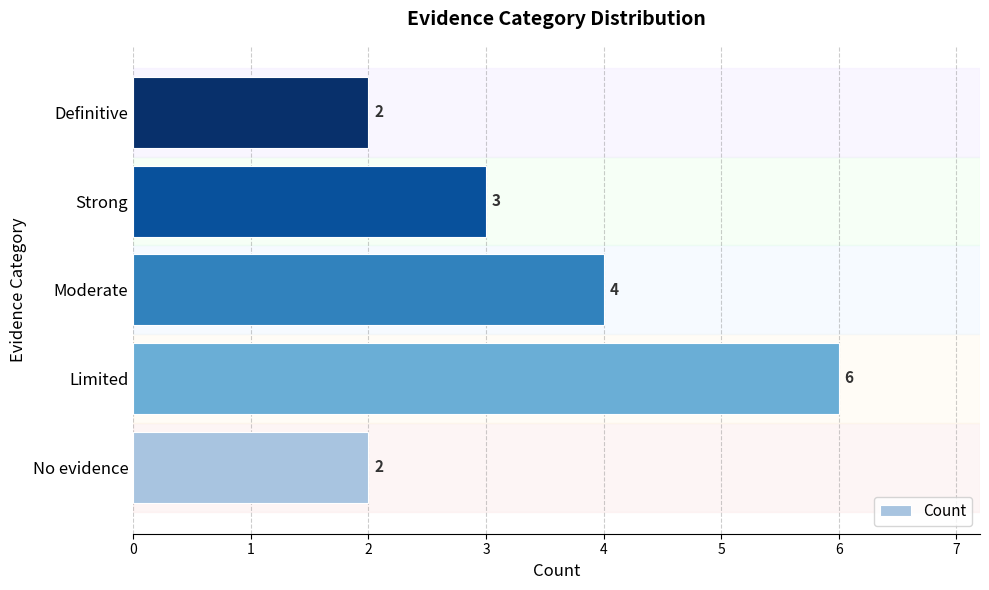

What is the sum of all values?

17